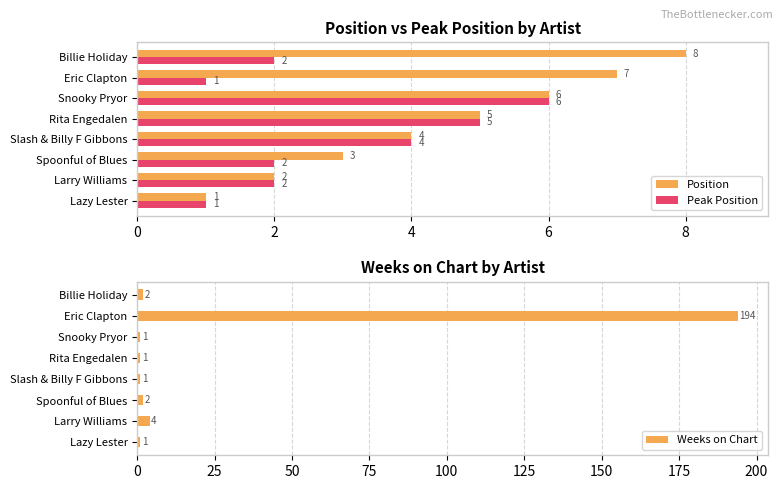

What is the maximum value for Peak Position?

6